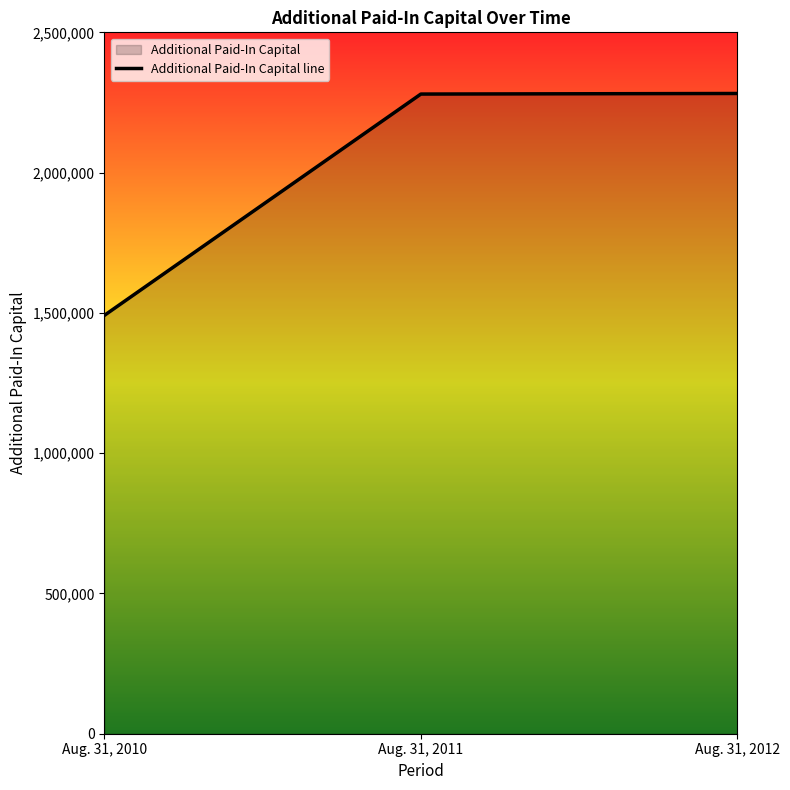

What is the value of the 2nd point from the left?

2279993